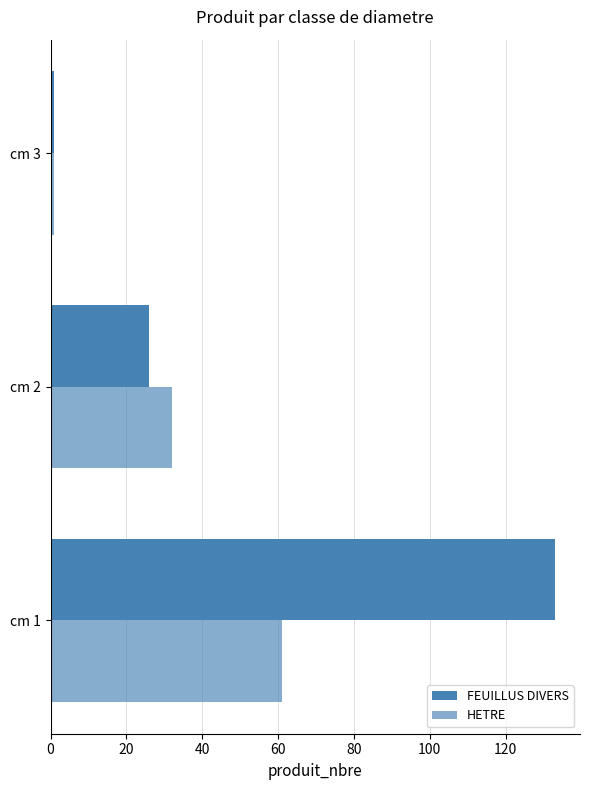

How many values in the FEUILLUS DIVERS series are below 26?

1